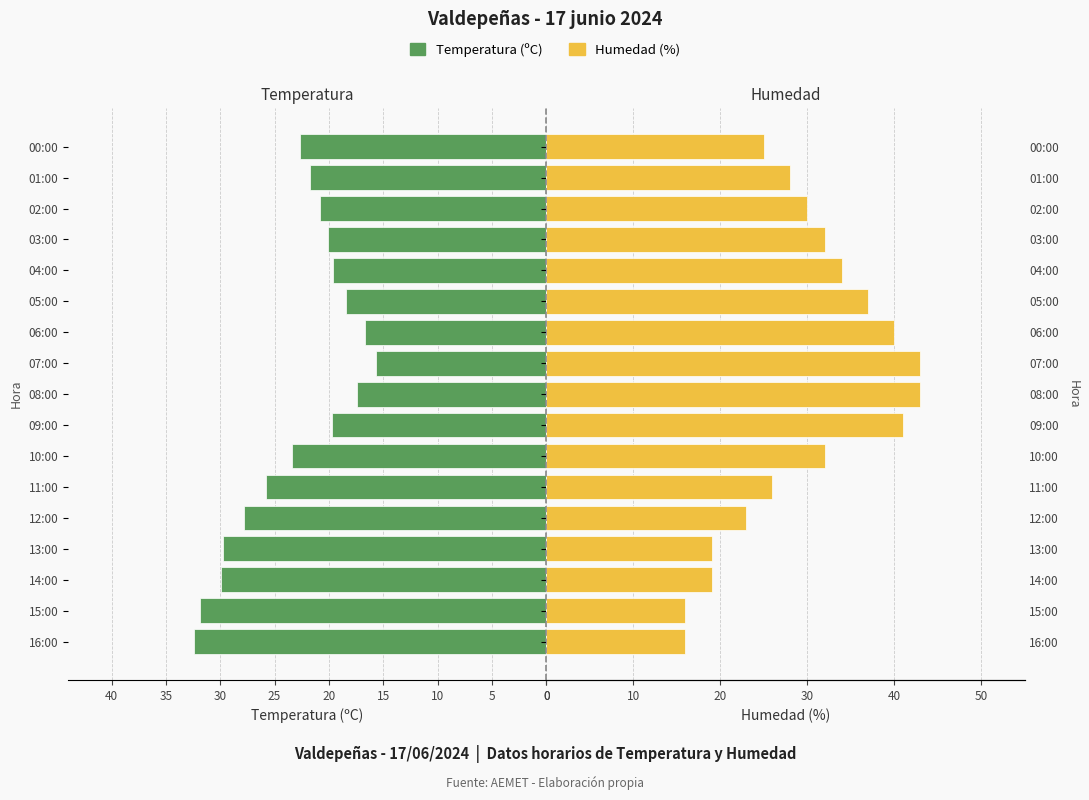

At how many categories does at least one series exceed 34?

5